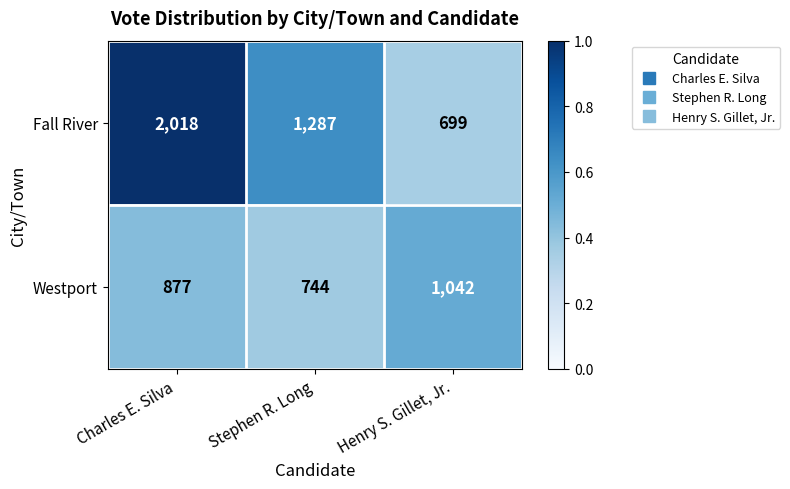

At which category does the chart reach its peak across all series?

Charles E. Silva